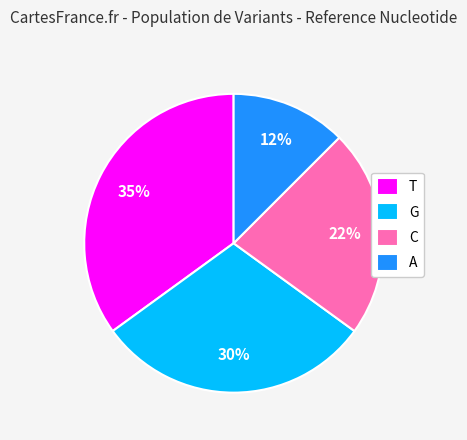

Is it true that G is 20% of the pie?

False